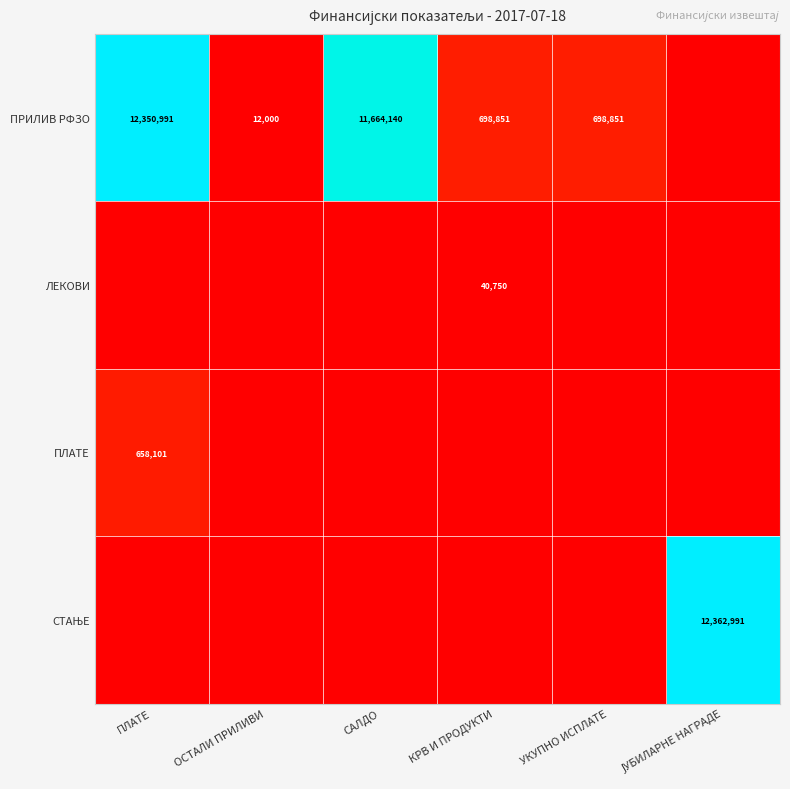

Rank the series at САЛДО from lowest to highest value.

ЛЕКОВИ, ПЛАТЕ, СТАЊЕ, ПРИЛИВ РФЗО